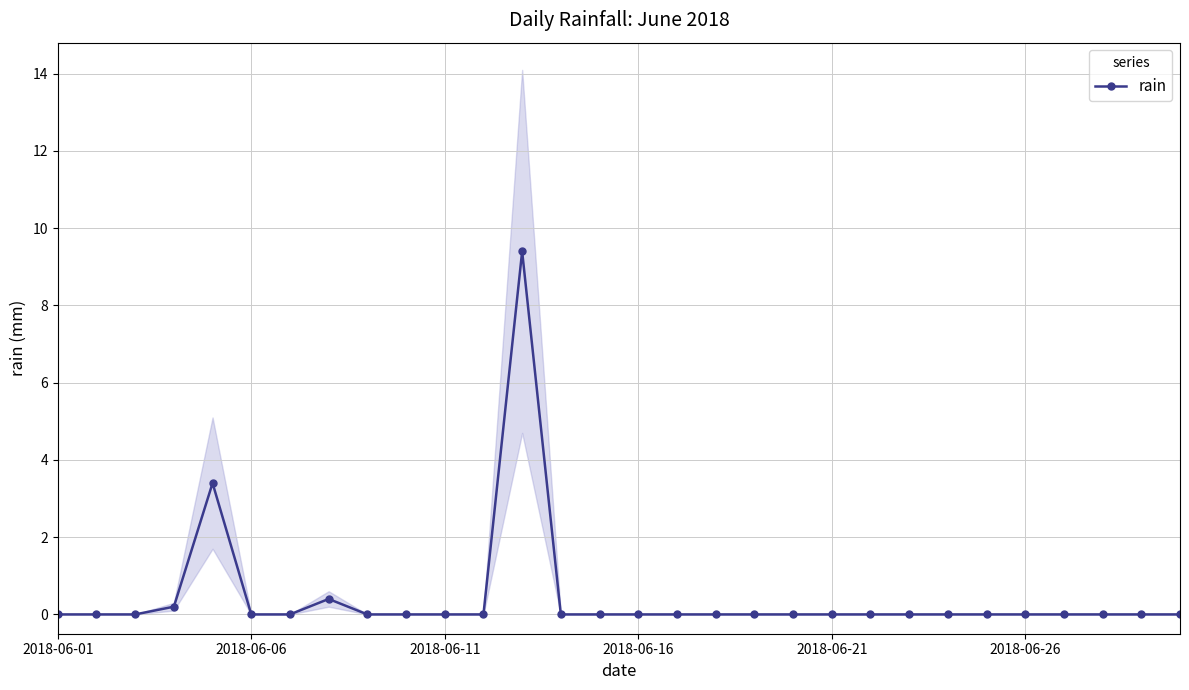

What is the maximum value for rain?

9.4